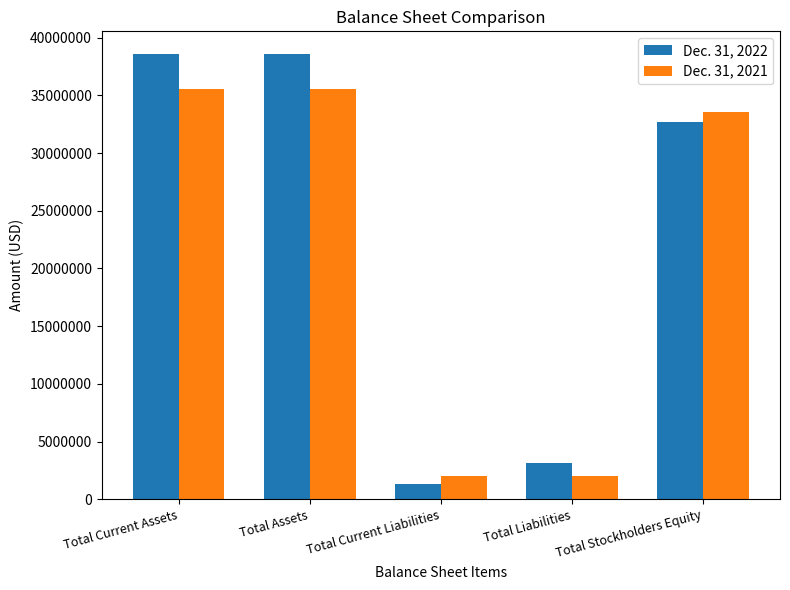

What is the sum of the Dec. 31, 2021 values at Total Current Liabilities and Total Stockholders Equity?

35524660